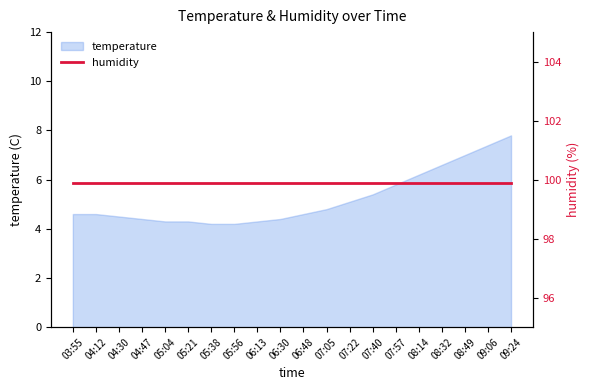

What is the difference between the maximum and second lowest values?

3.6